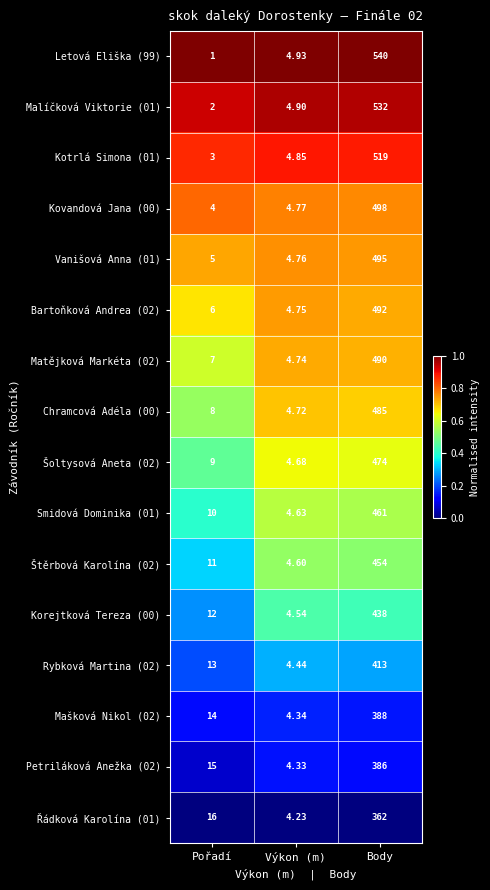

Is the value of Malíčková Viktorie (01) at Pořadí greater than the value of Matějková Markéta (02) at Body?

No